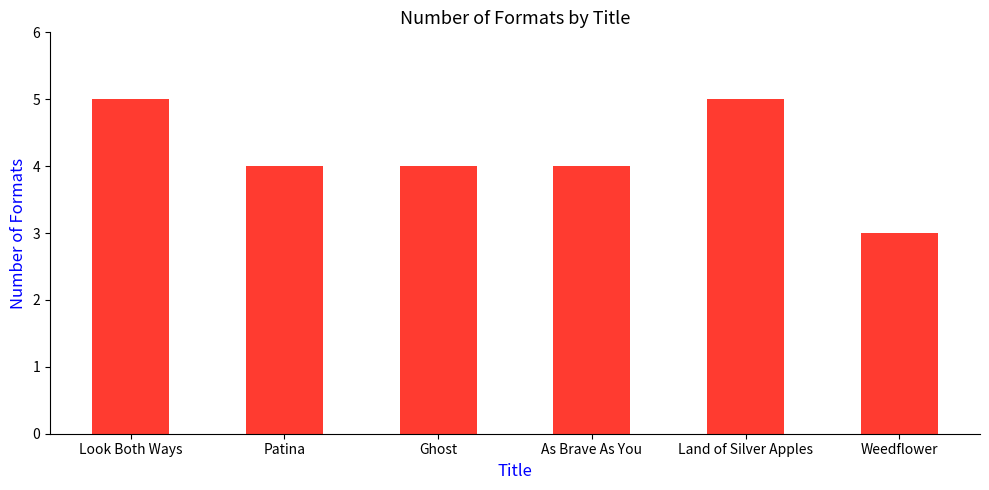

What is the label of the 6th bar from the right?

Look Both Ways